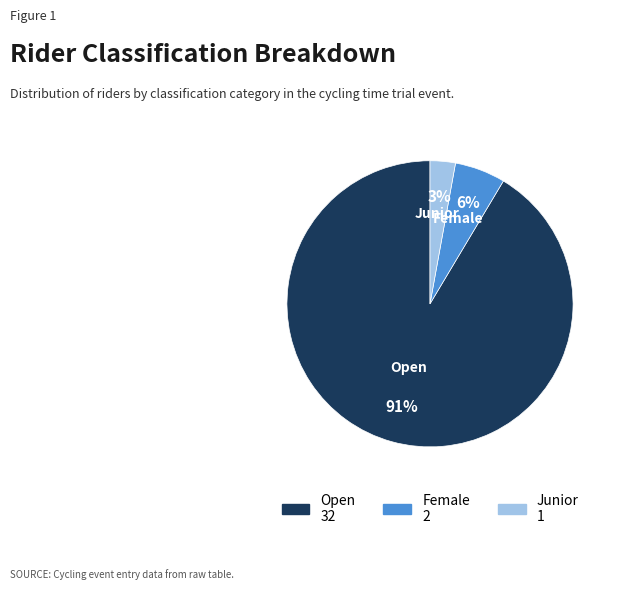

Do Open and Junior together represent more than half of the pie?

Yes